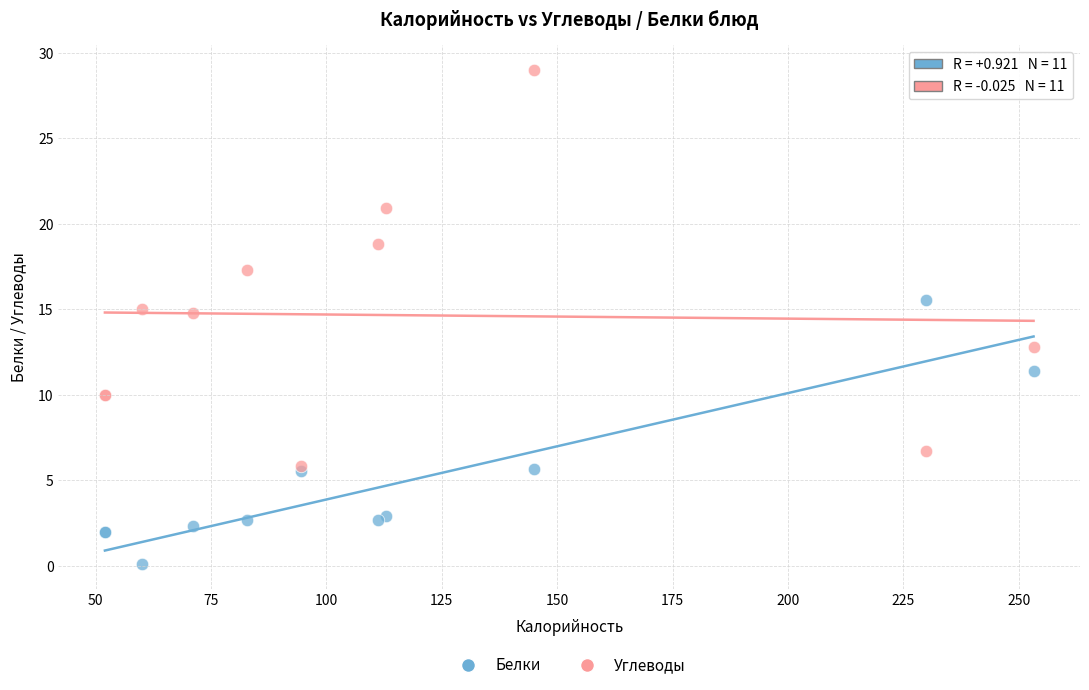

Which series reaches the maximum Y coordinate?

Углеводы